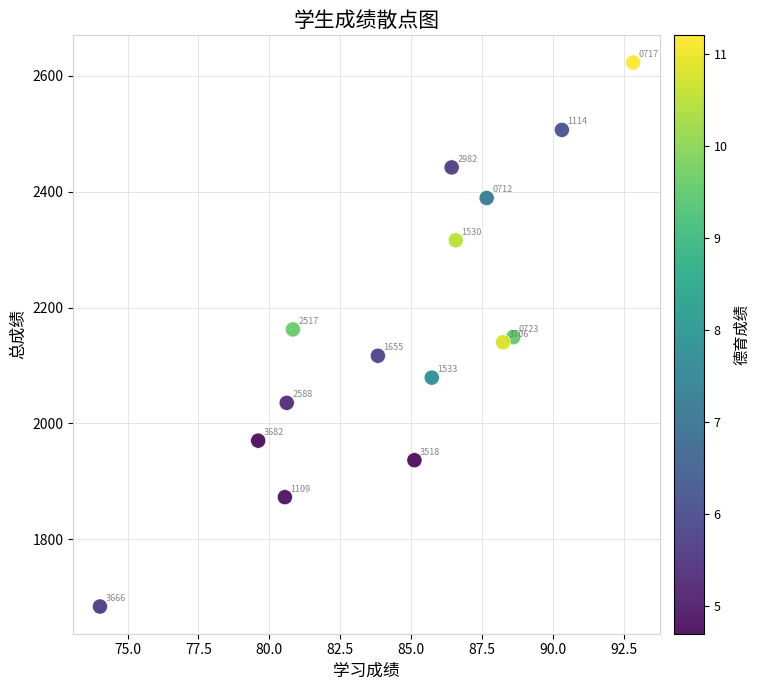

What is the range of X values (max minus min)?

18.8